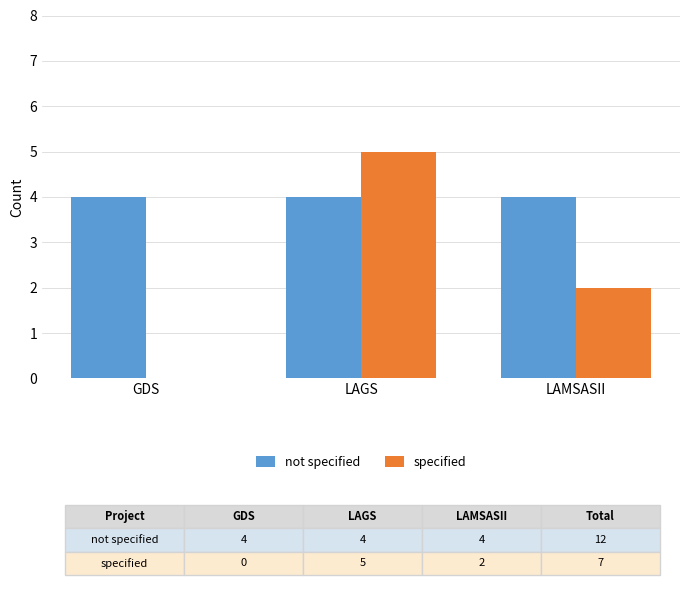

What is the greatest value displayed?

5